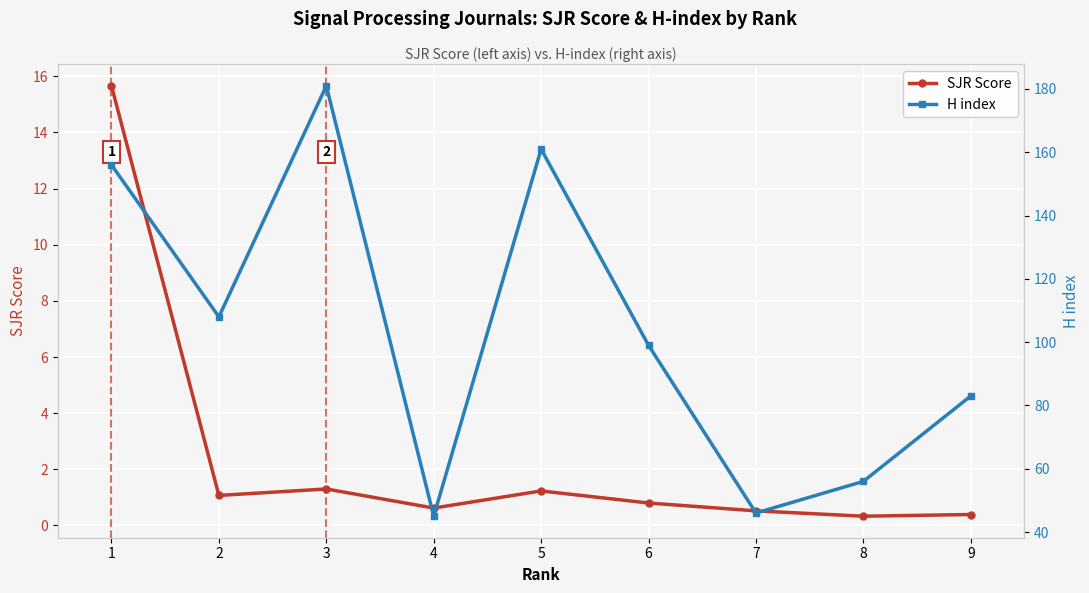

True or false: SJR Score and H index cross at least once.

False